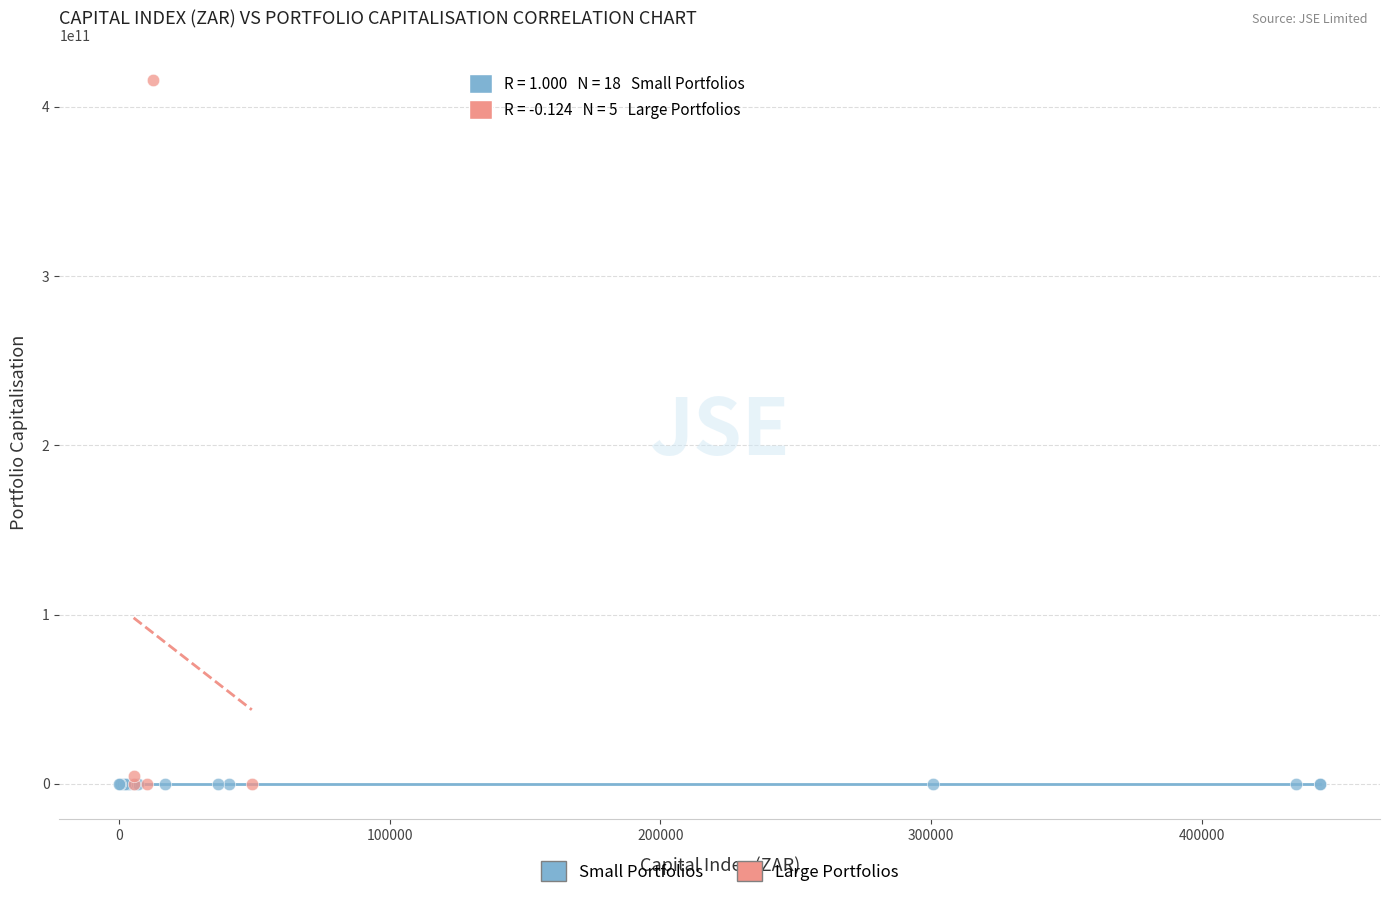

Which series has the largest Y range (max minus min)?

Large Portfolios